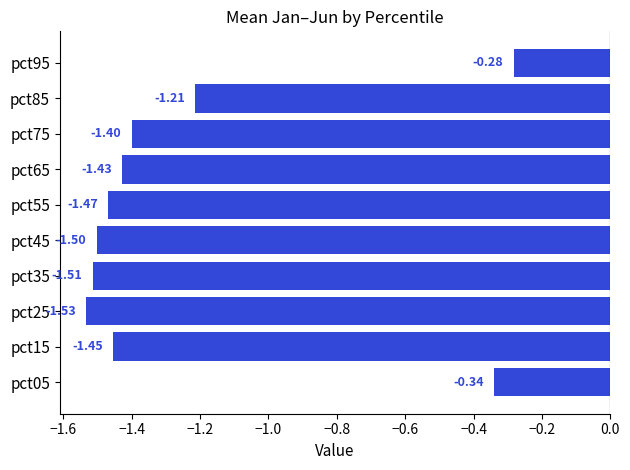

Which has a higher value, pct75 or pct45?

pct75